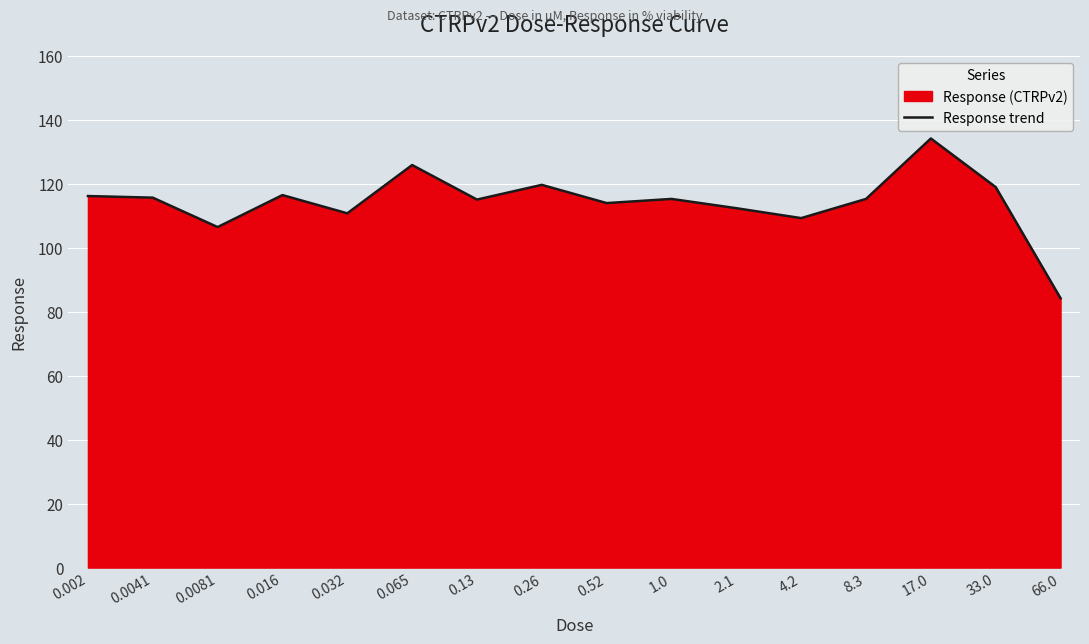

What is the sum of the values at 17.0 and 1.0?

249.5